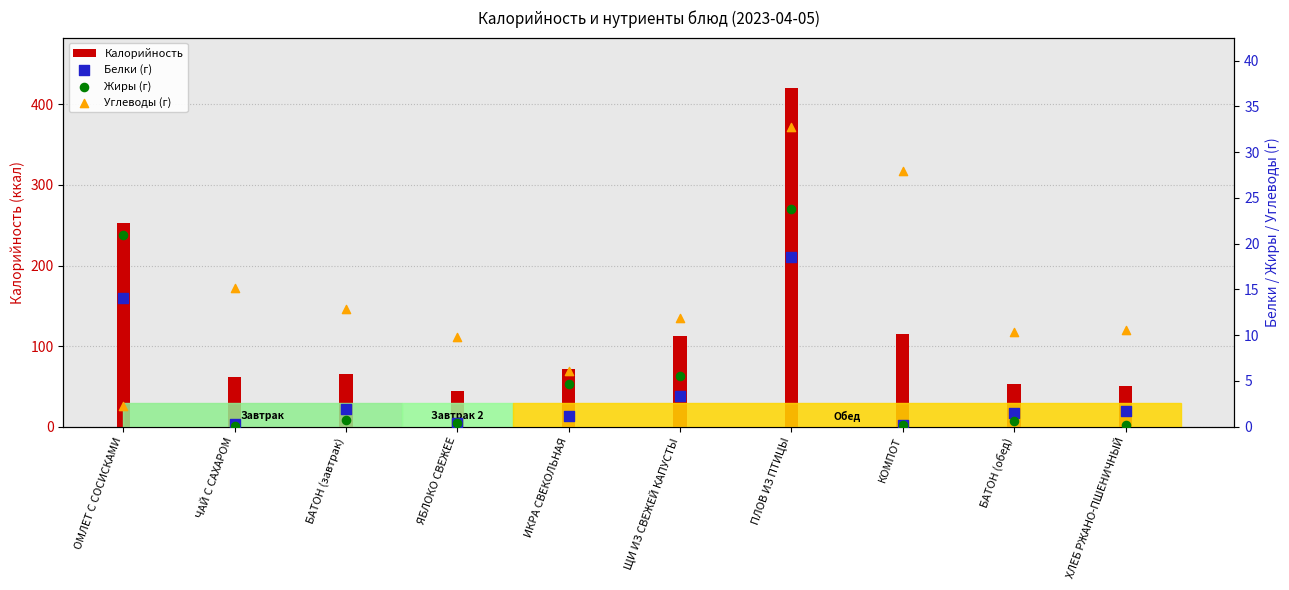

Which series reaches the maximum Y coordinate?

Калорийность